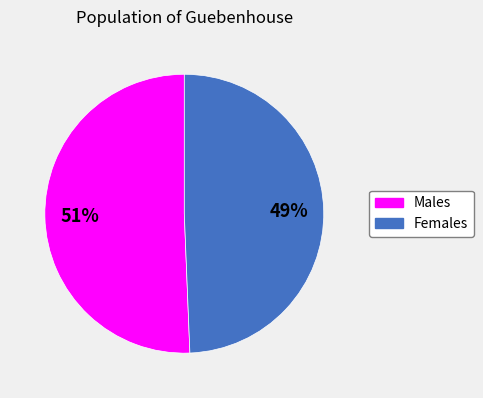

To the nearest percent, what is the average slice percentage?

50%